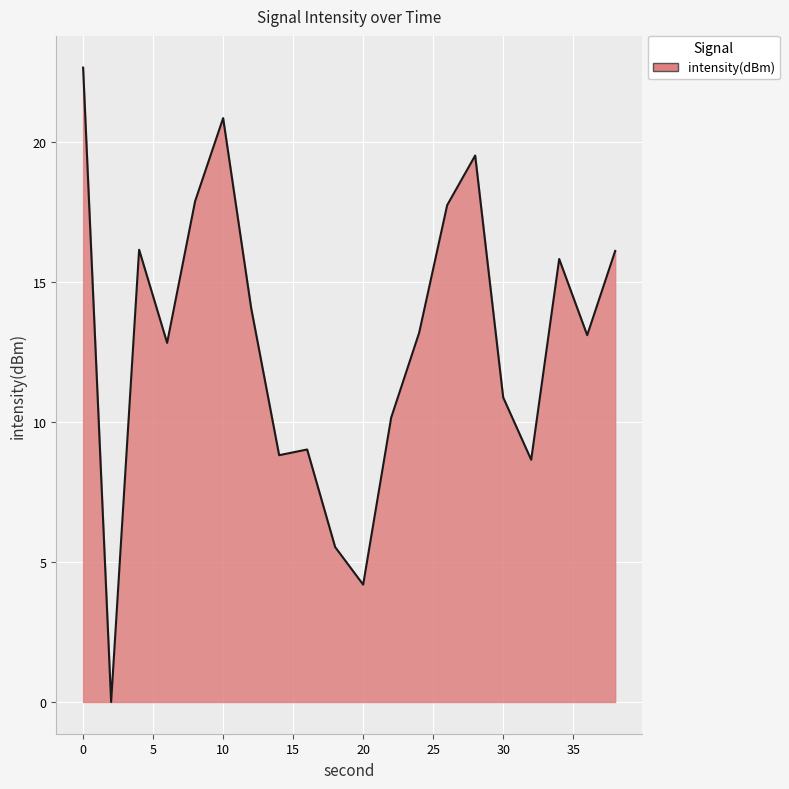

How many lines are shown in the chart?

1